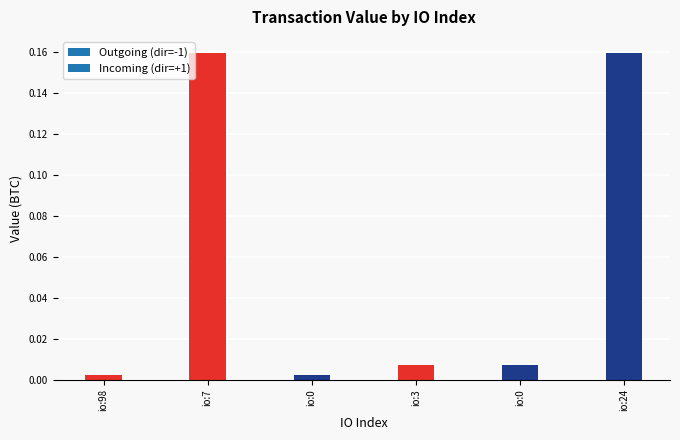

Are the bars horizontal?

No